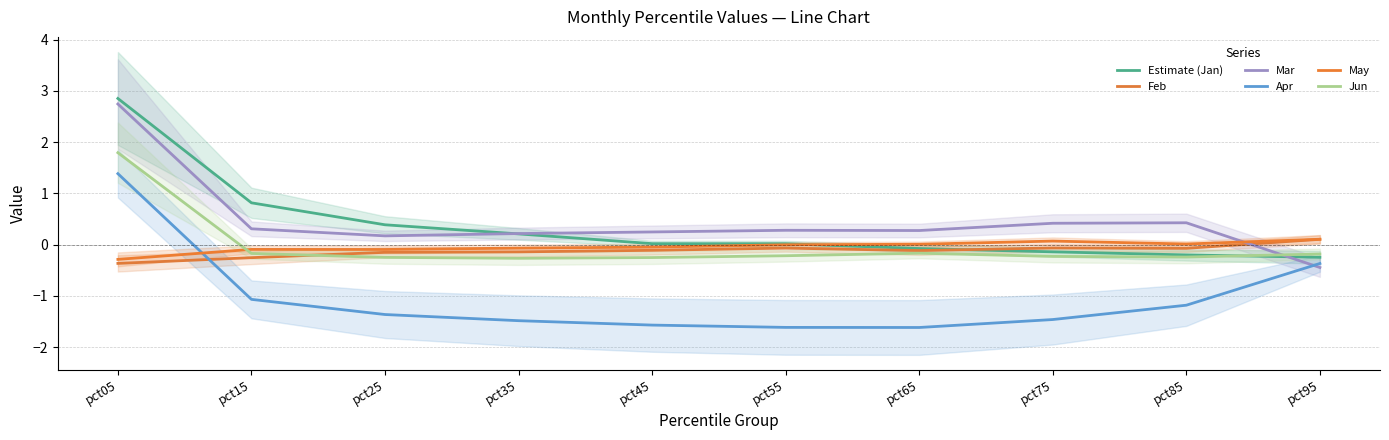

What is the sum of the Jun values at pct25 and pct45?

-0.5